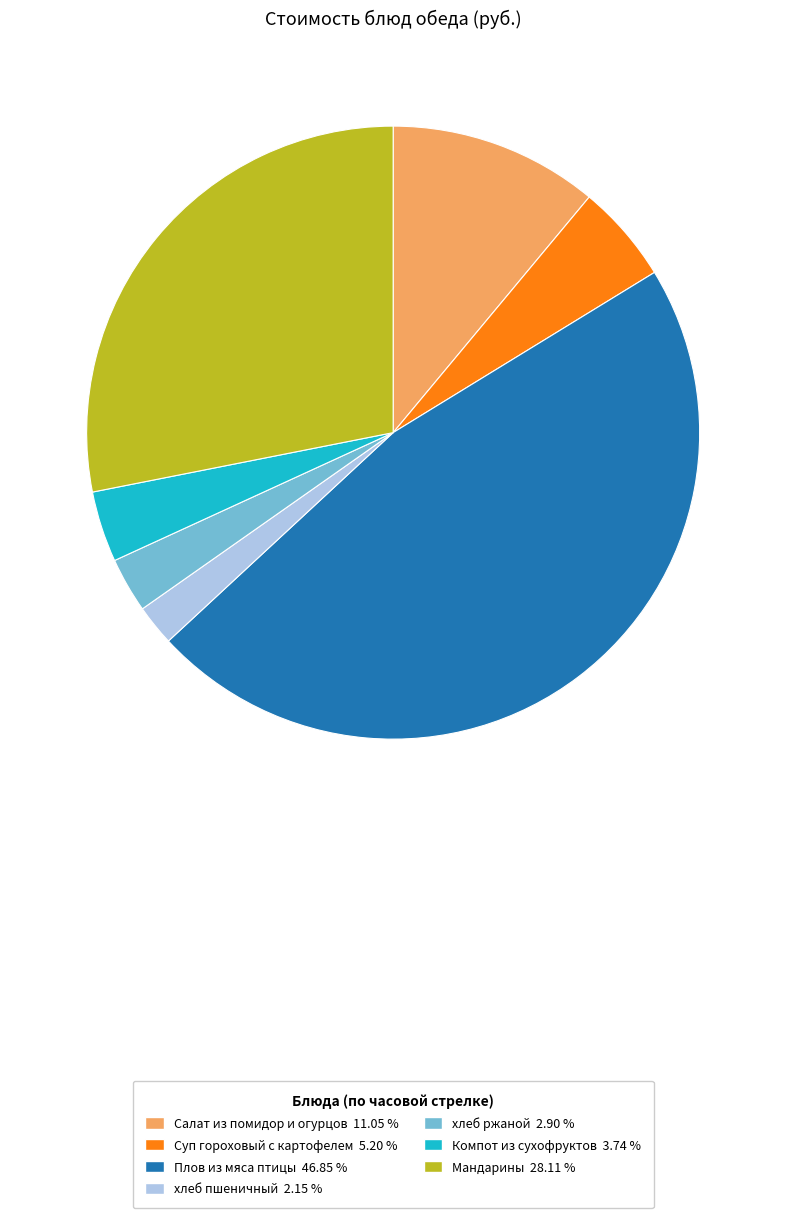

Which slice is the largest?

Плов из мяса птицы